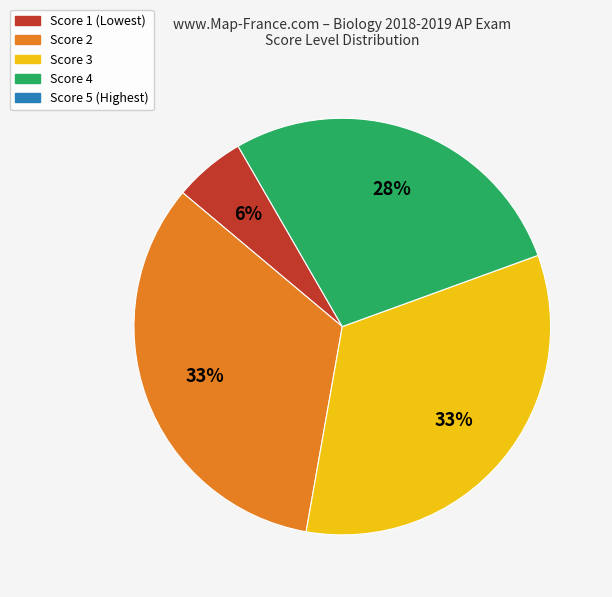

How many segments does this pie chart have?

4